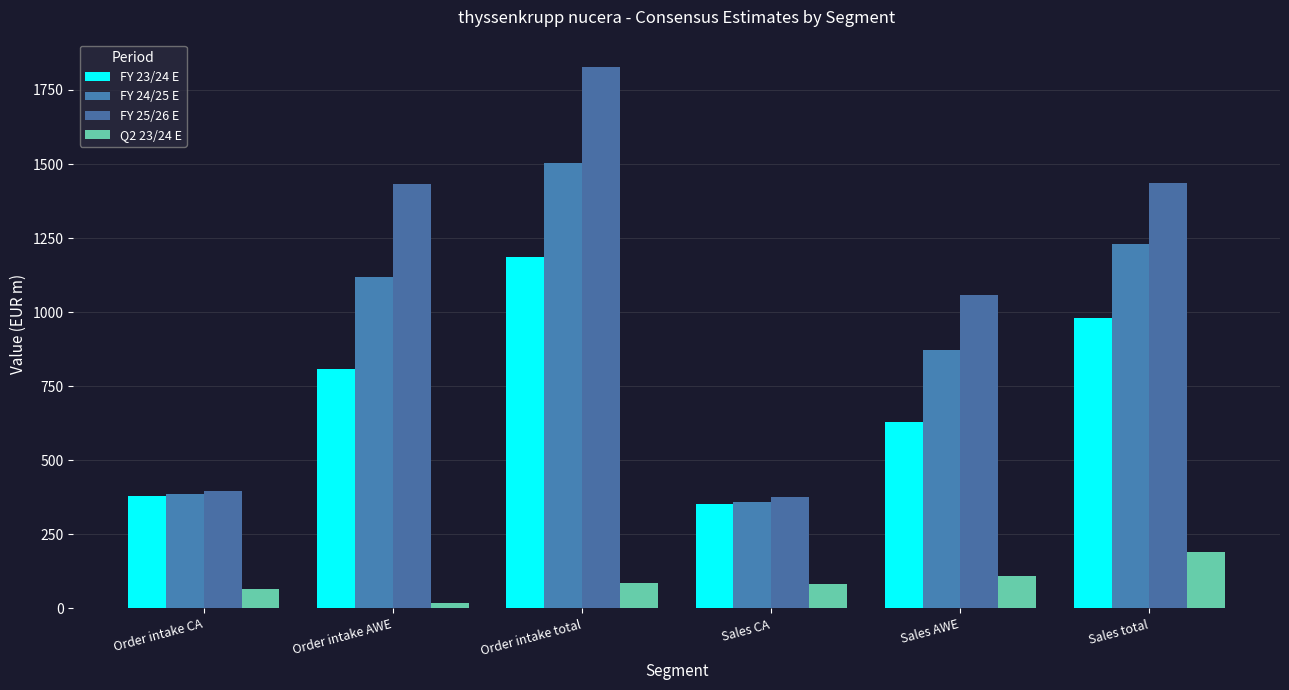

Where does the FY 24/25 E series first go above 1118?

Order intake AWE